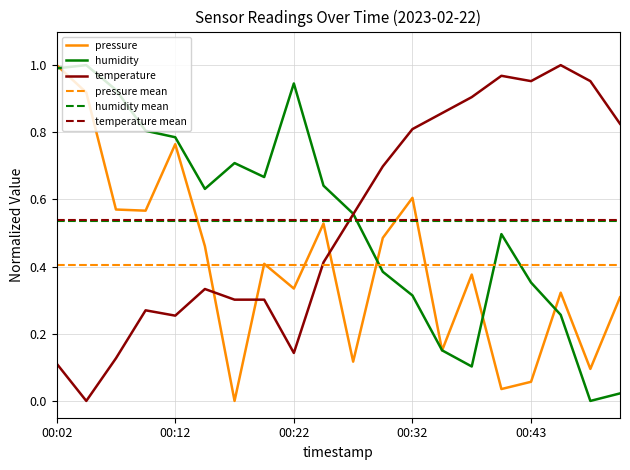

What is the average value of the humidity series?

0.5